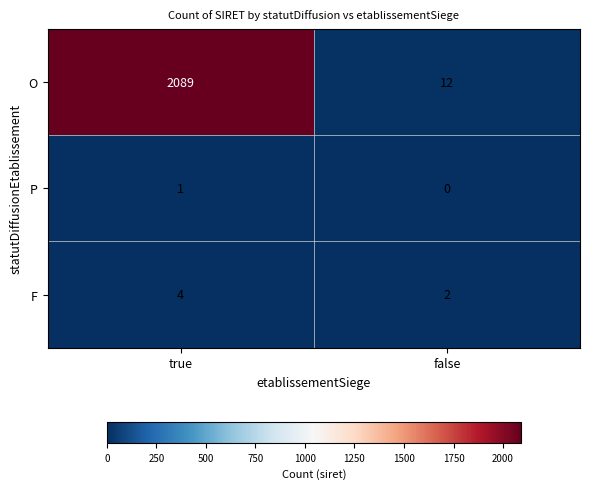

How many categories are shown in the chart?

2